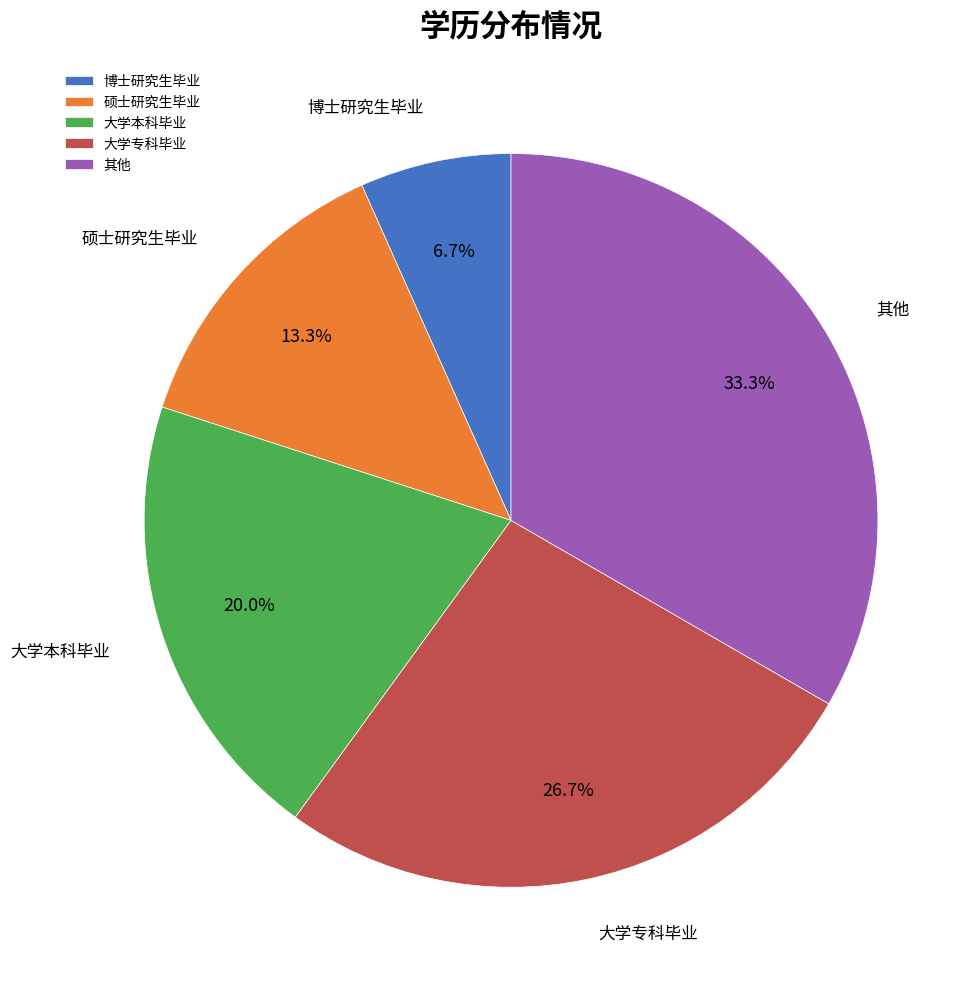

Which slice is the largest?

其他